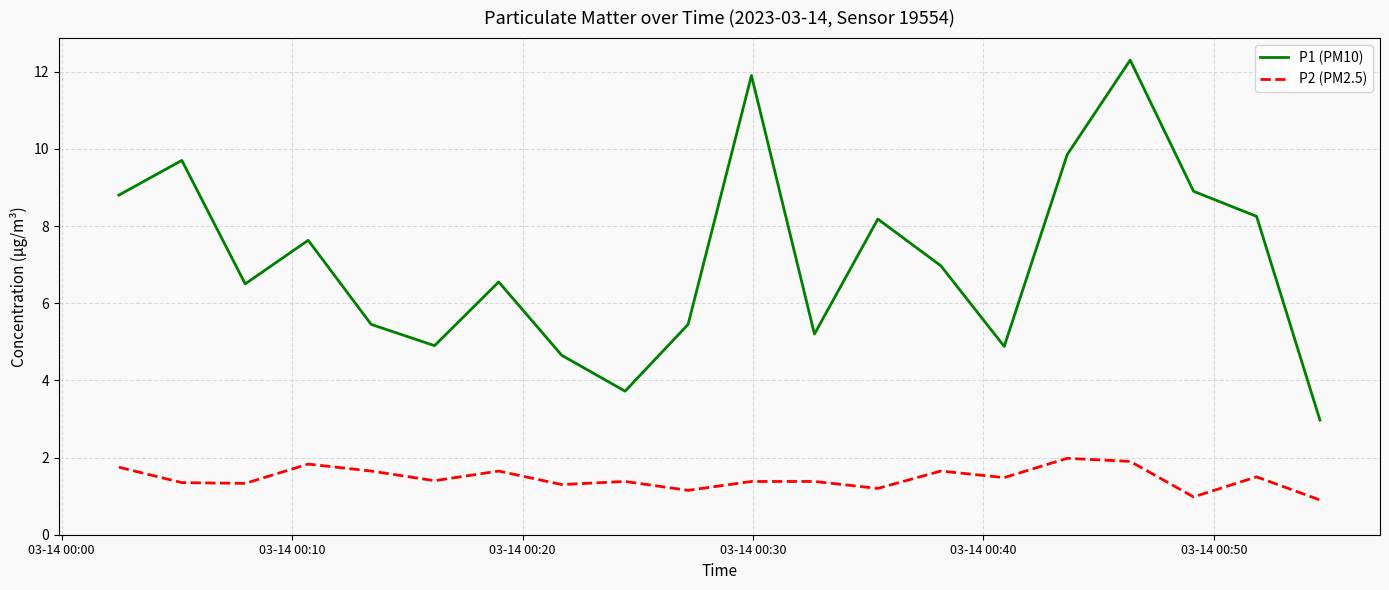

Rank the series by their maximum value, from lowest to highest.

P2 (PM2.5), P1 (PM10)